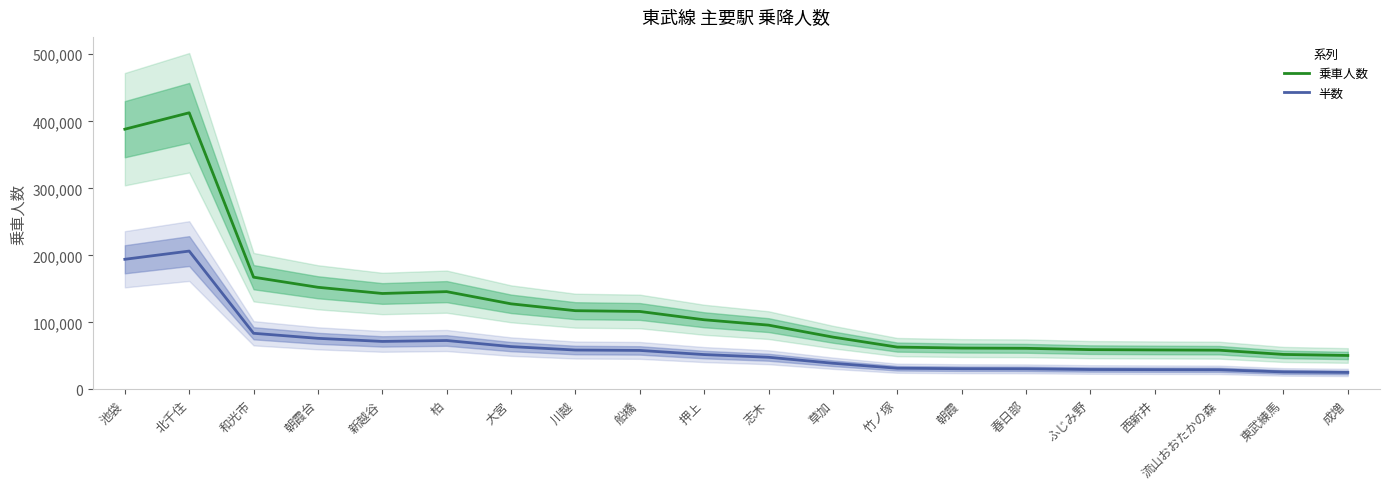

What is the approximate value of 乗車人数 at ふじみ野?

59305.0